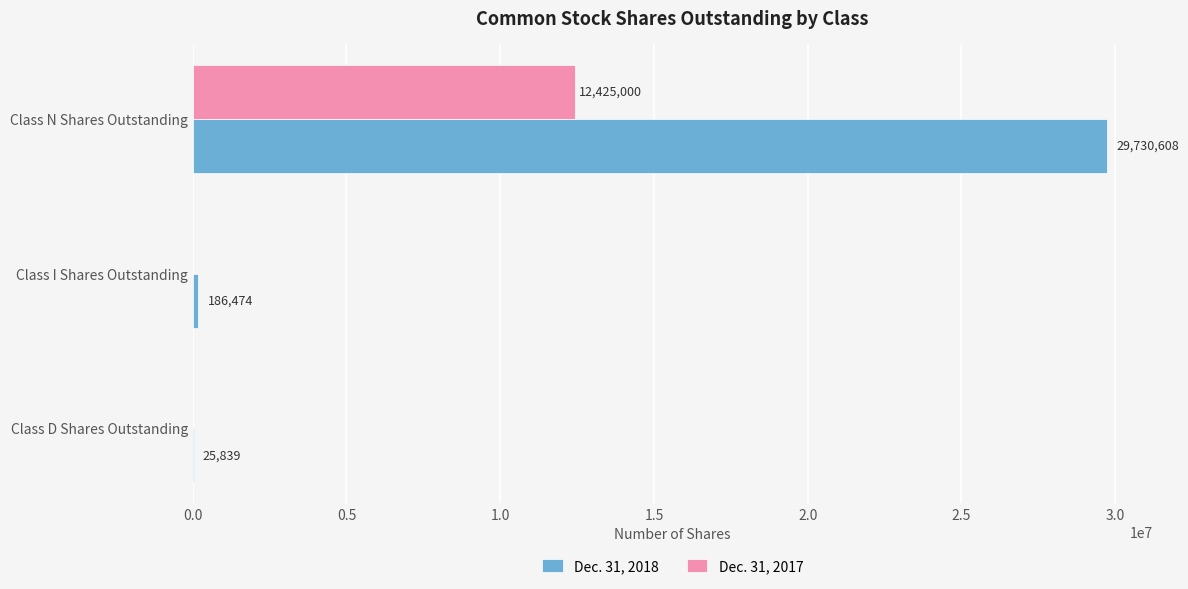

What are all the series names shown in the legend?

Dec. 31, 2018, Dec. 31, 2017